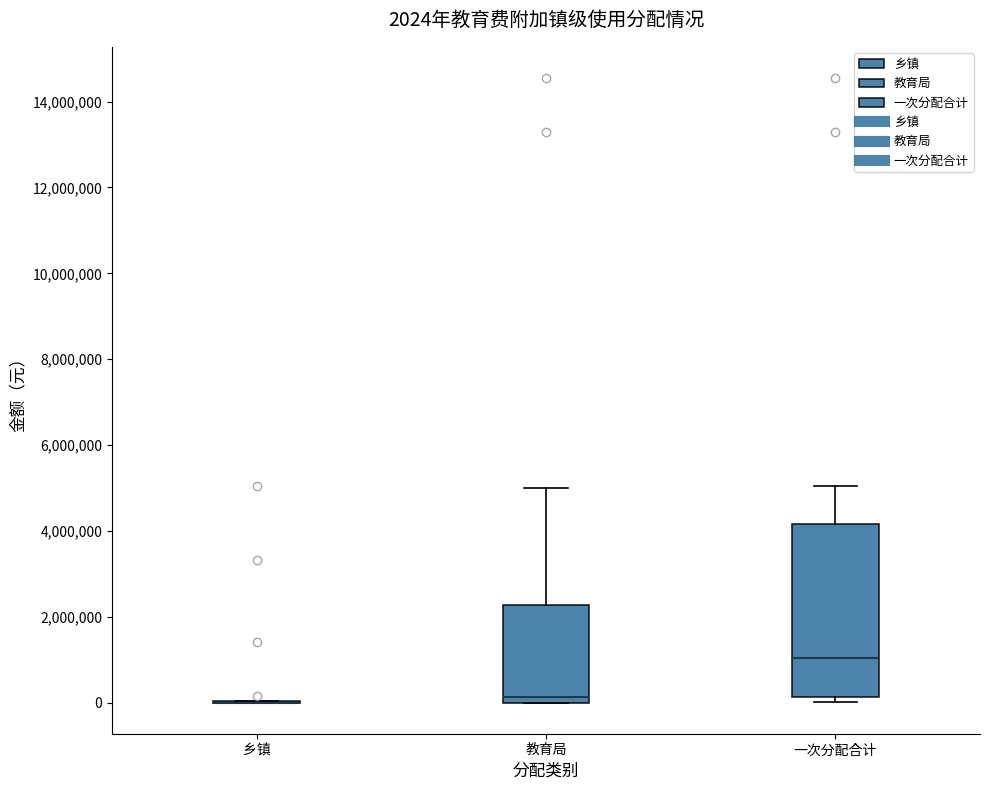

Comparing the boxes themselves (not the whiskers), which one is the tallest?

一次分配合计